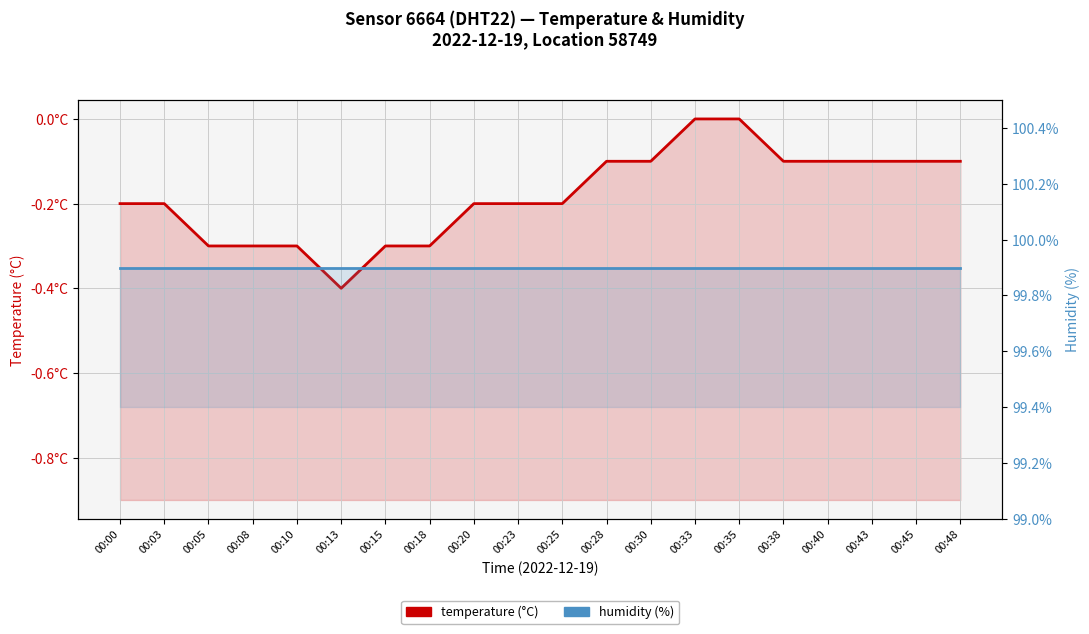

How many lines are shown in the chart?

2